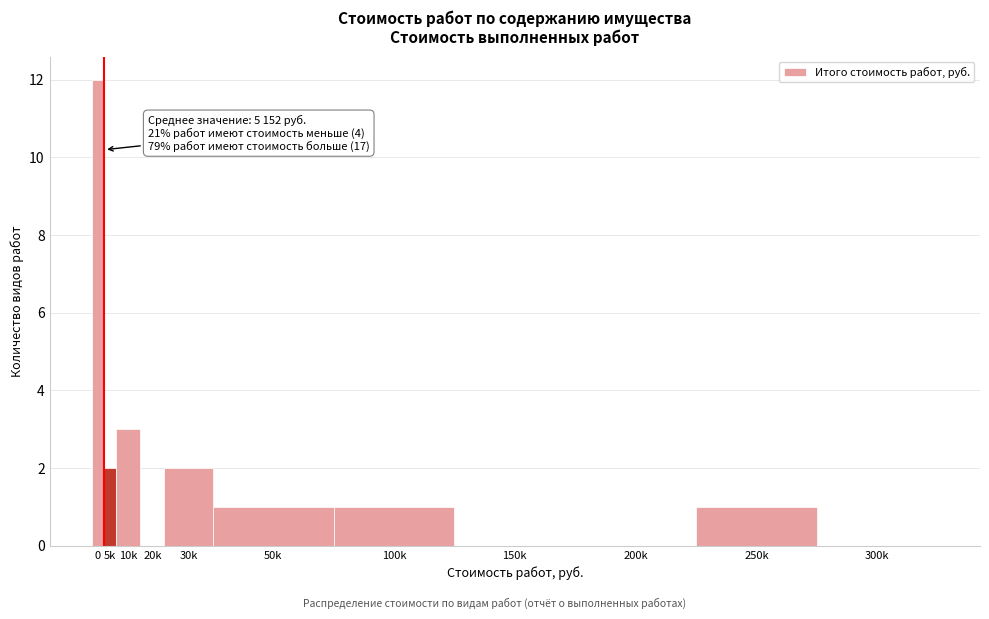

Reading right to left, extract all data points from this chart.

300k=0	250k=1	200k=0	150k=0	100k=1	50k=1	30k=2	20k=0	10k=3	5k=2	0=12